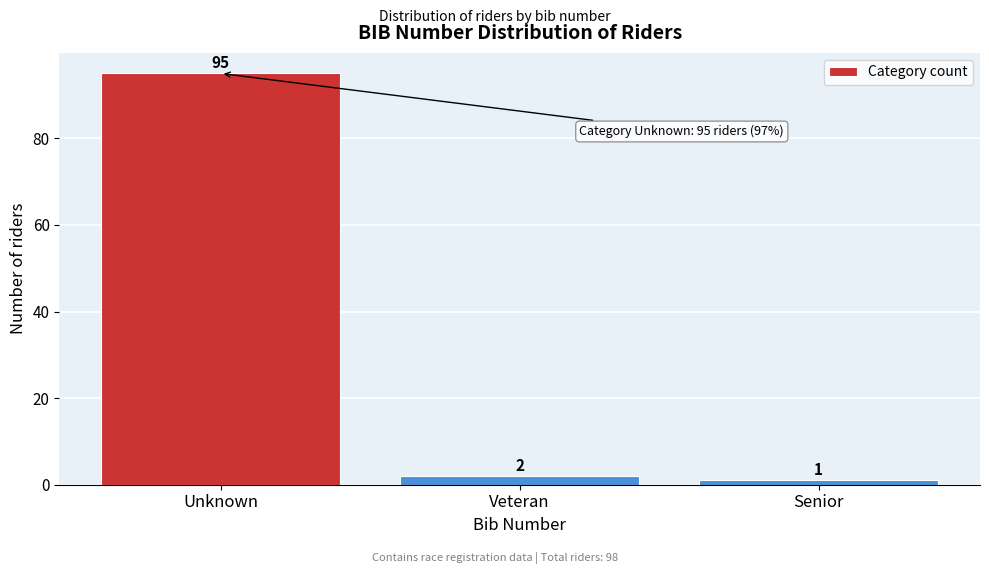

Reading left to right, extract all data points from this chart.

Unknown=95	Veteran=2	Senior=1